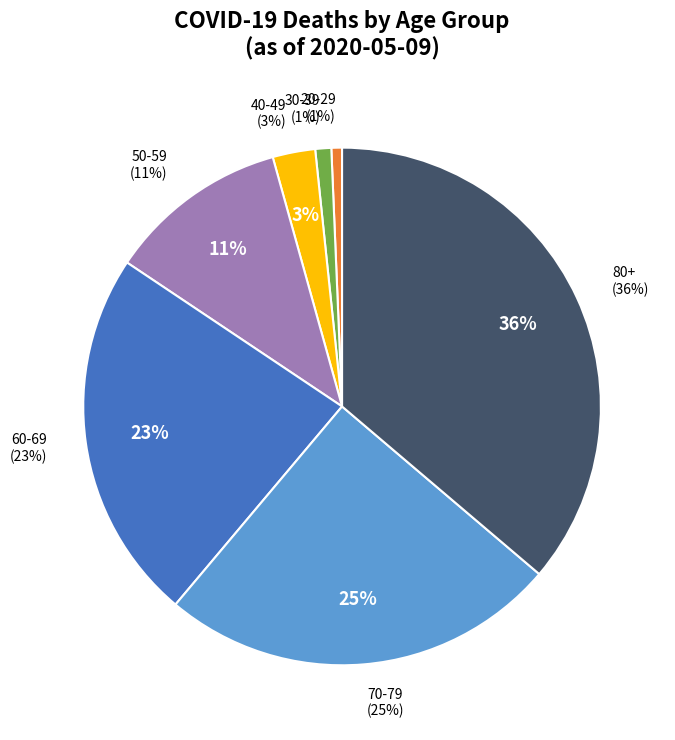

Between 70-79 and 60-69, which is larger?

70-79